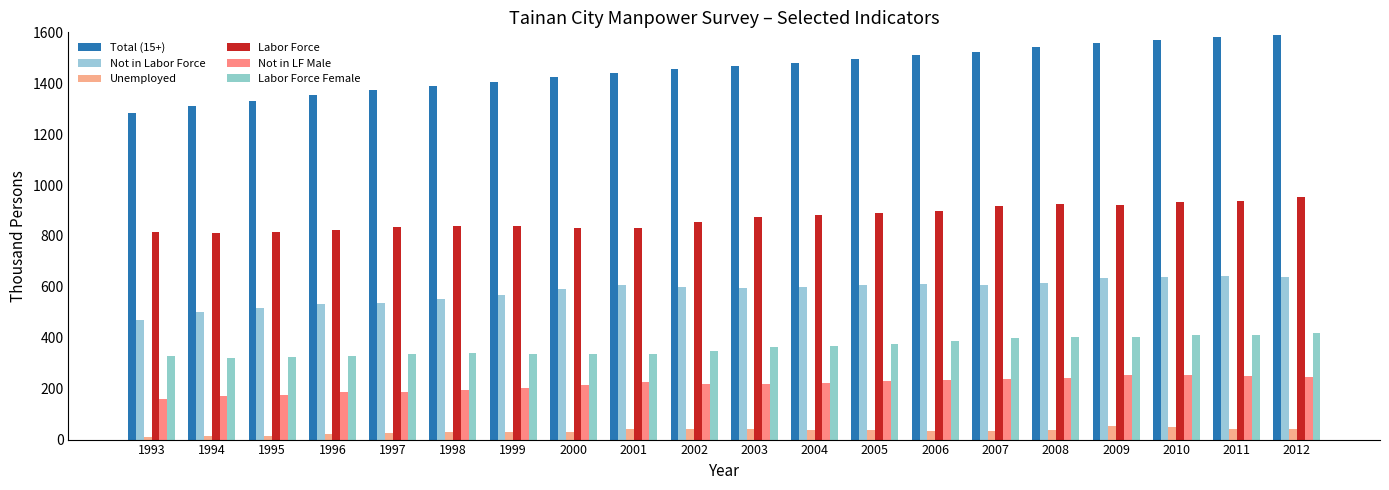

What is the highest value of the Not in Labor Force series?

643